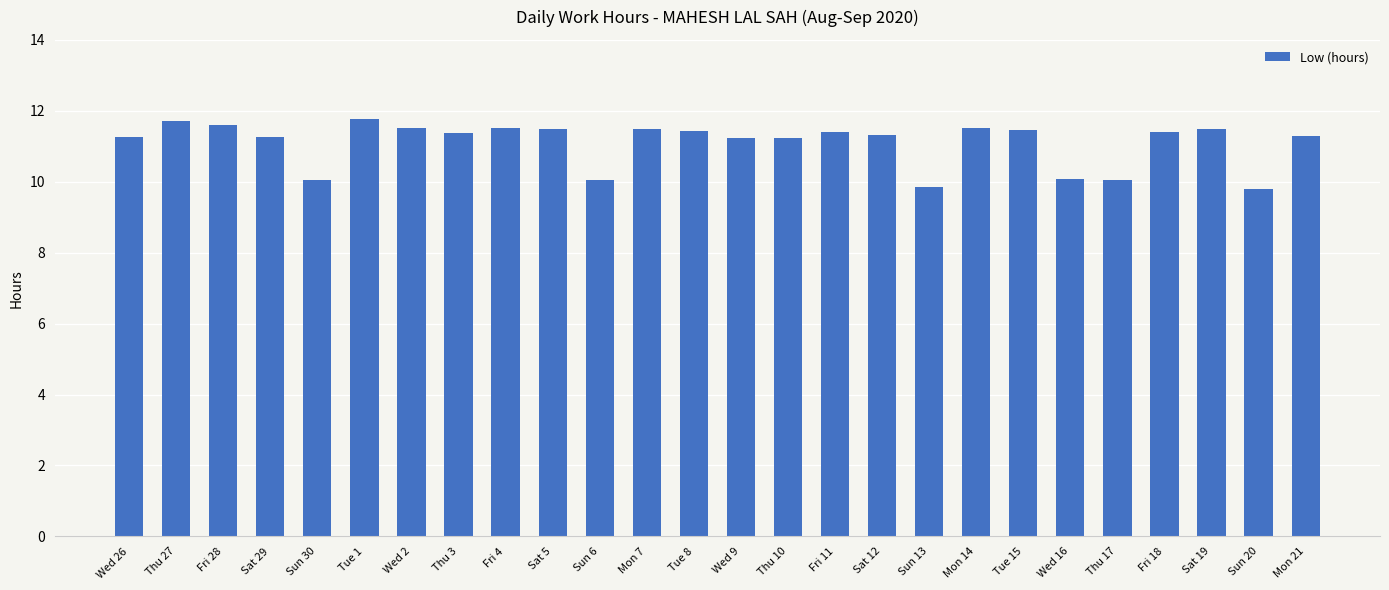

What is the average value?

11.1